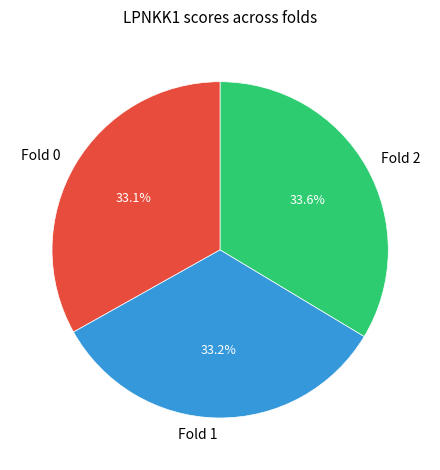

True or false: Fold 2 accounts for 45% of the total.

False